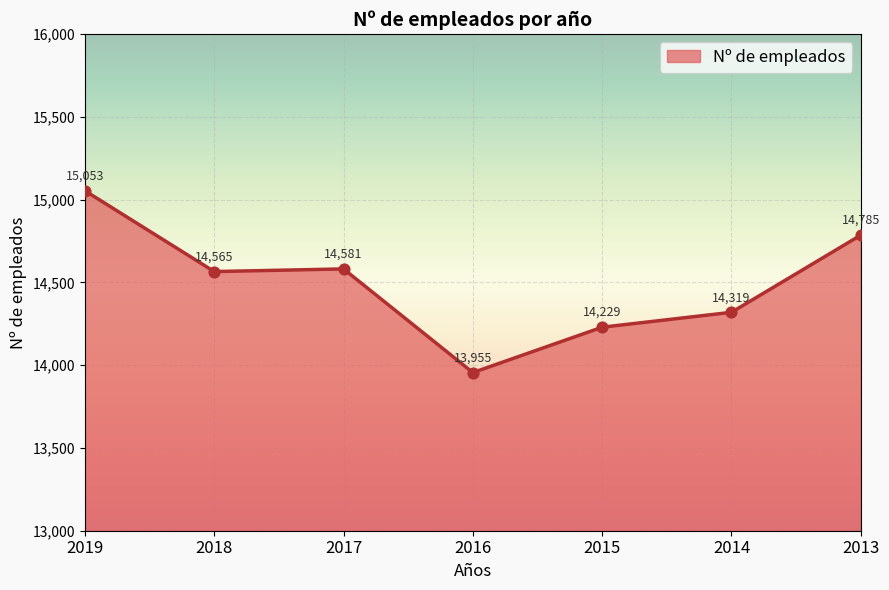

Between 2016 and 2014, which is larger?

2014